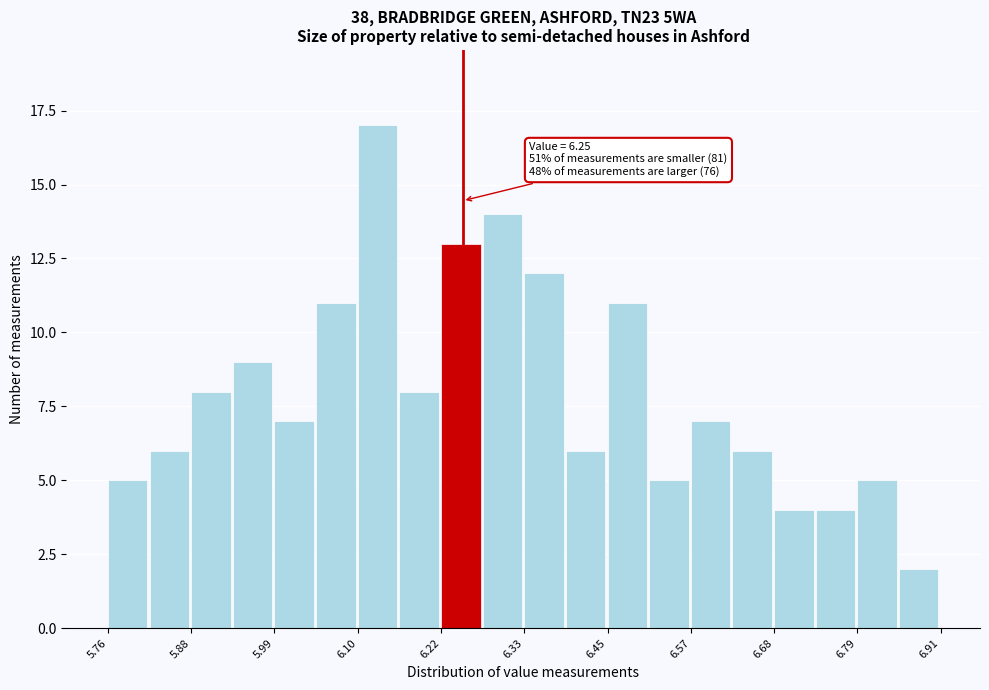

Around what value on the x-axis is the tallest bar? Give the approximate position of its centre, as read against the axis.

6.14